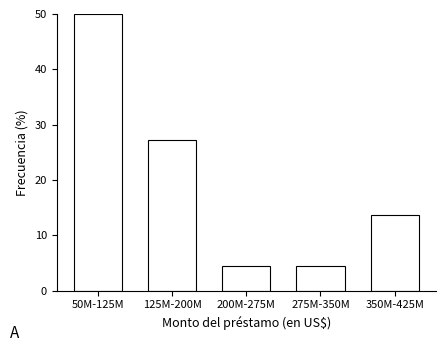

Reading left to right, extract all data points from this chart.

50M-125M=50.0	125M-200M=27.3	200M-275M=4.5	275M-350M=4.5	350M-425M=13.6